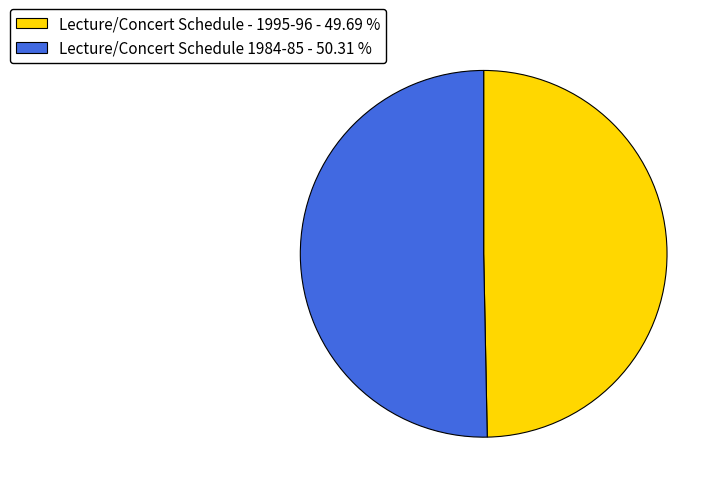

Combined, do Lecture/Concert Schedule - 1995-96 - 49.69 % and Lecture/Concert Schedule 1984-85 - 50.31 % account for over 50%?

Yes